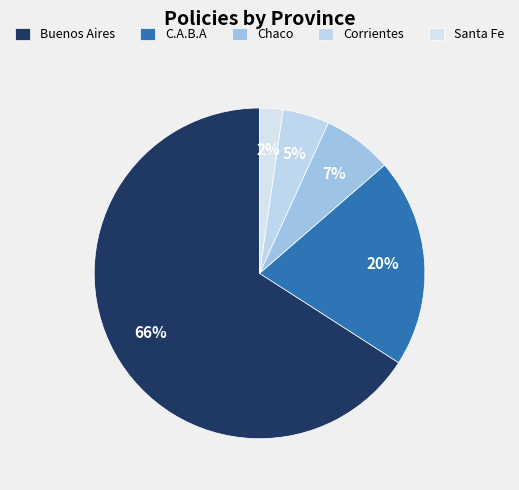

Is it true that Corrientes is 5% of the pie?

True